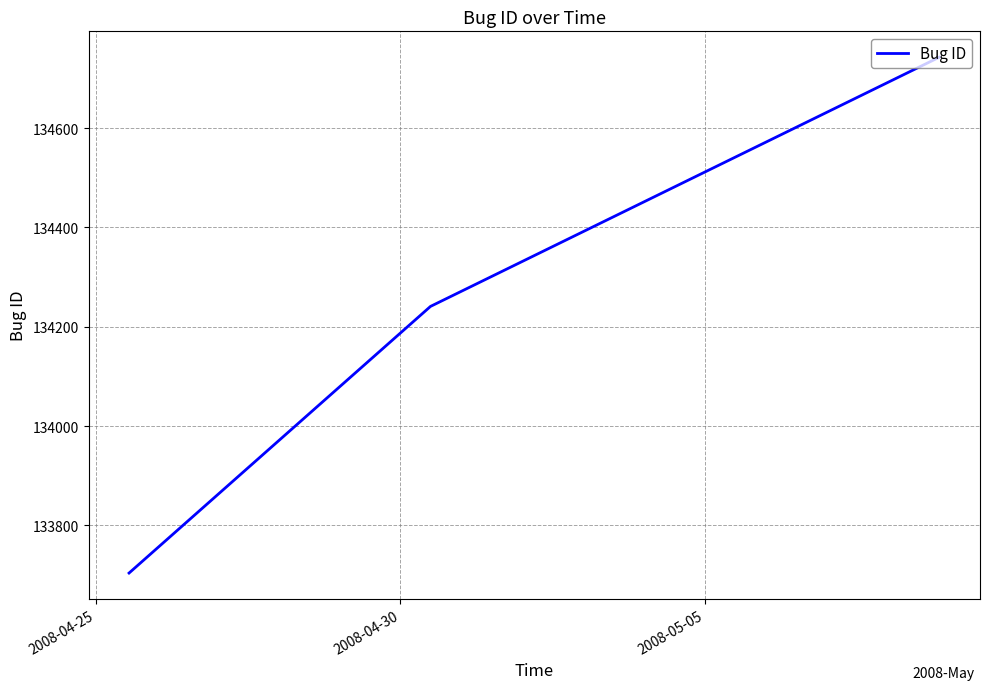

What is the smallest value displayed?

133704